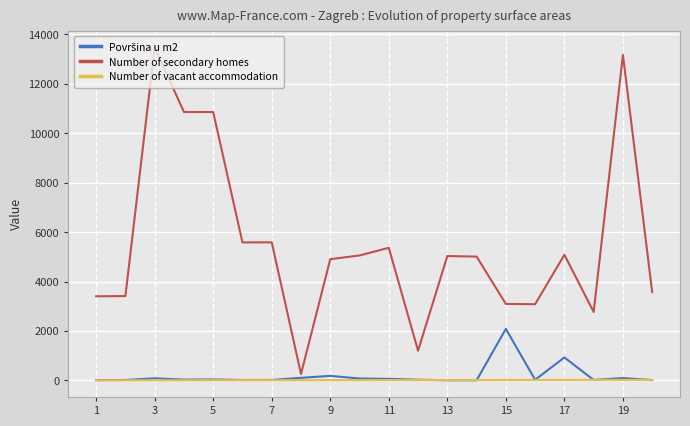

Which series has the largest total across all categories?

Number of secondary homes